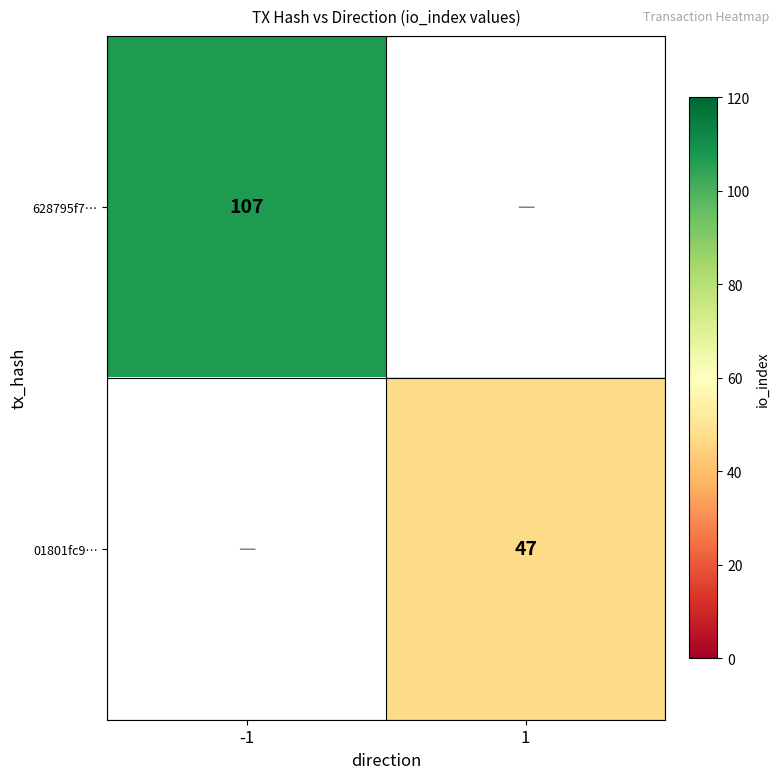

The 628795f7… series shows 166 at -1. True or false?

False